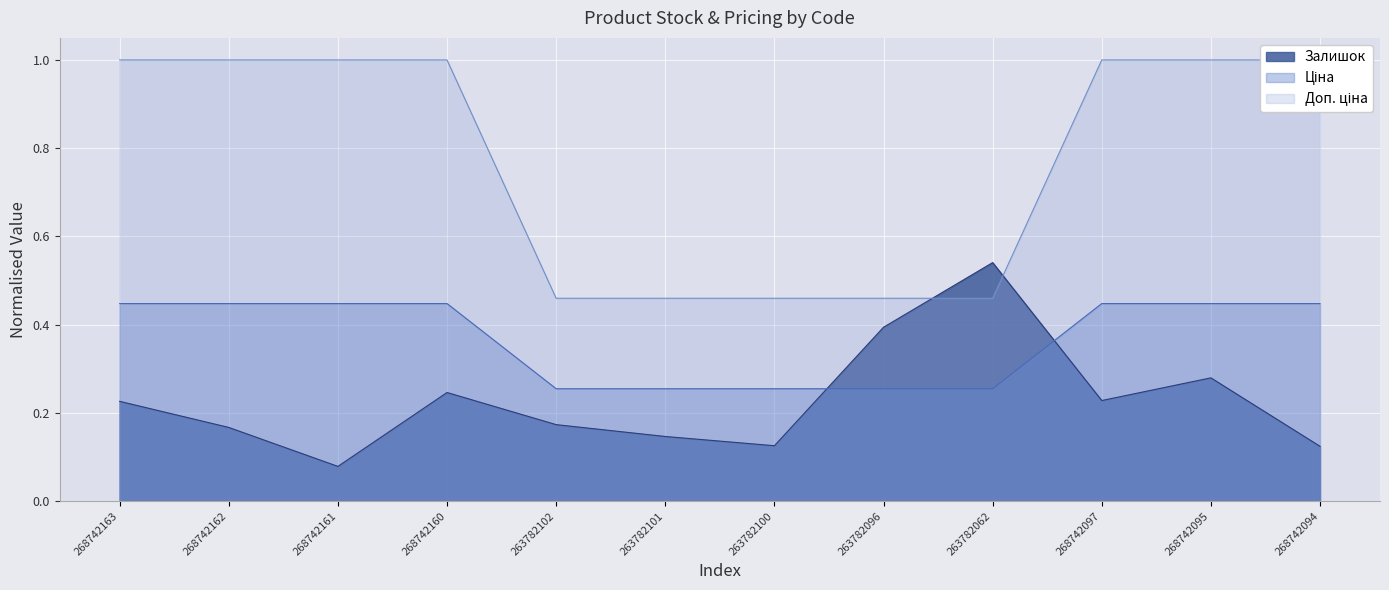

List the series in order of their overall mean, highest first.

Доп. ціна, Ціна, Залишок